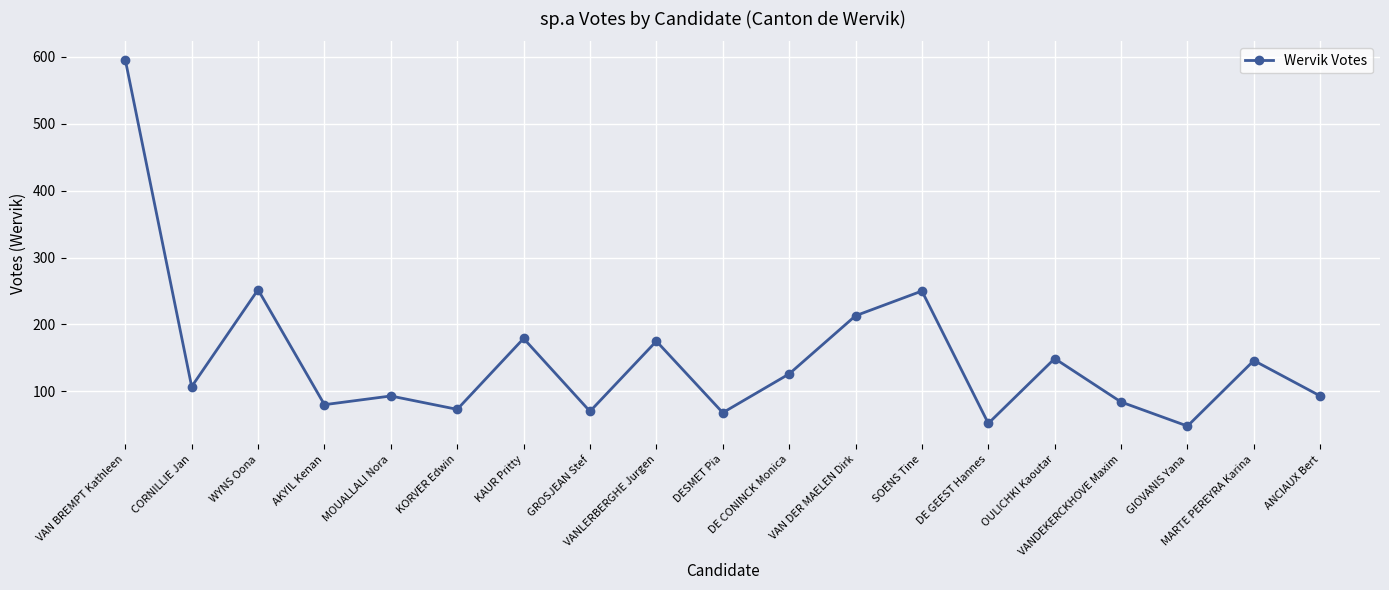

What is the change in value from VAN BREMPT Kathleen to WYNS Oona?

-344